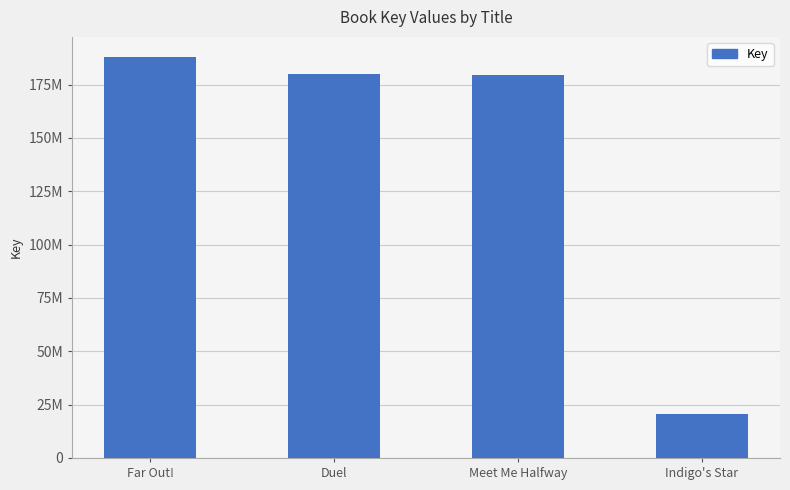

What is the label of the 4th bar from the right?

Far Out!